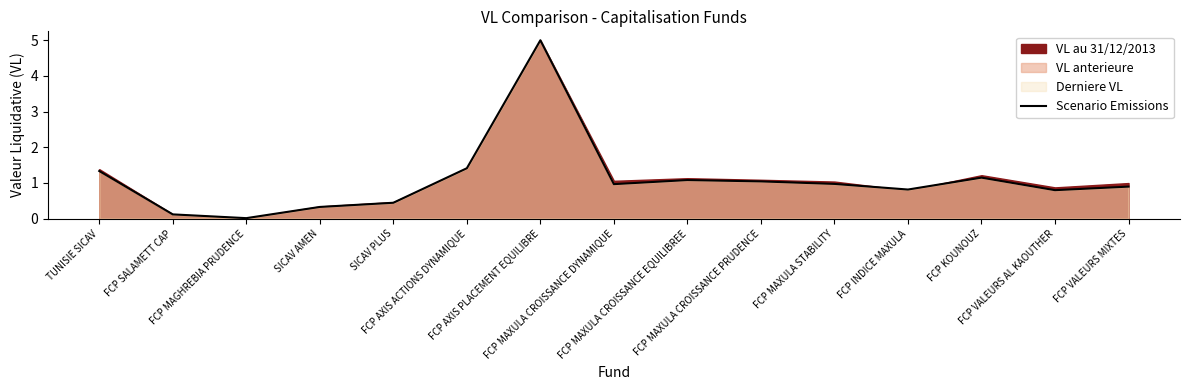

What is the average value?

1.1